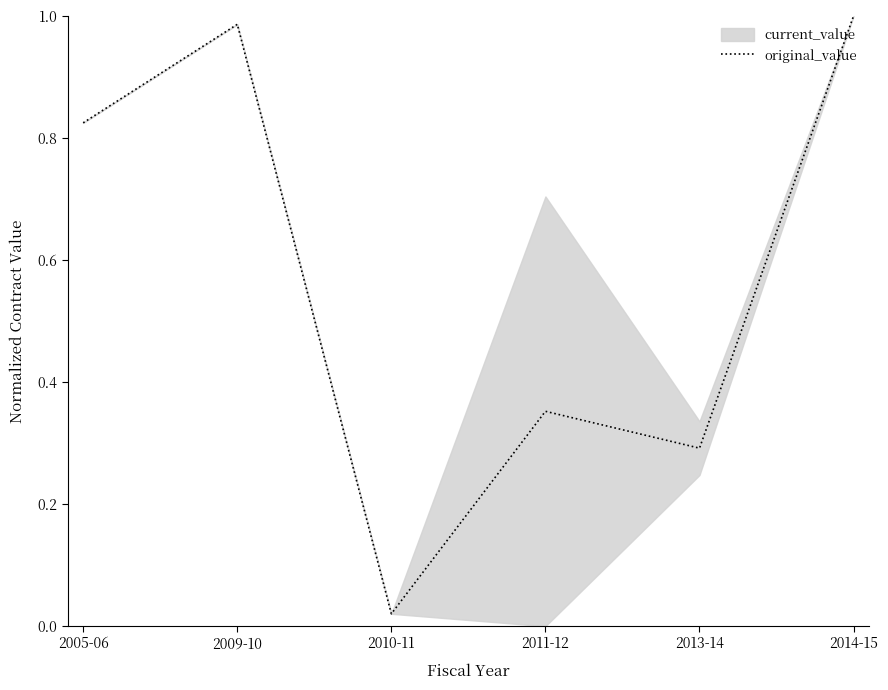

What is the change in value from 2010-11 to 2011-12?

+0.3